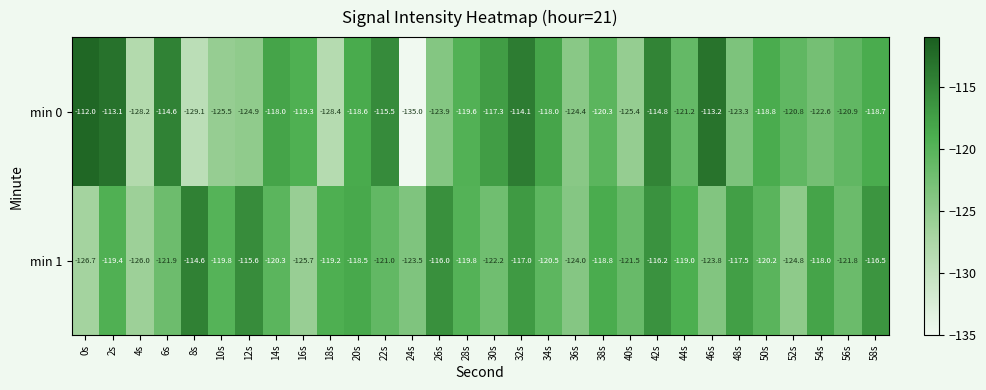

At which label does min 1 reach its peak?

8s